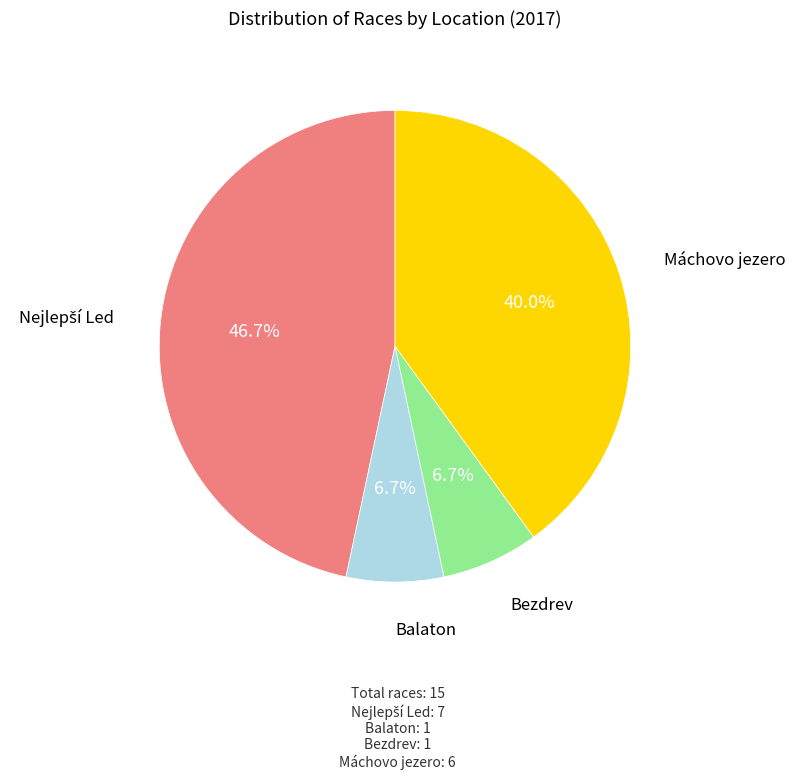

How much of the chart is everything except Máchovo jezero?

60.0%